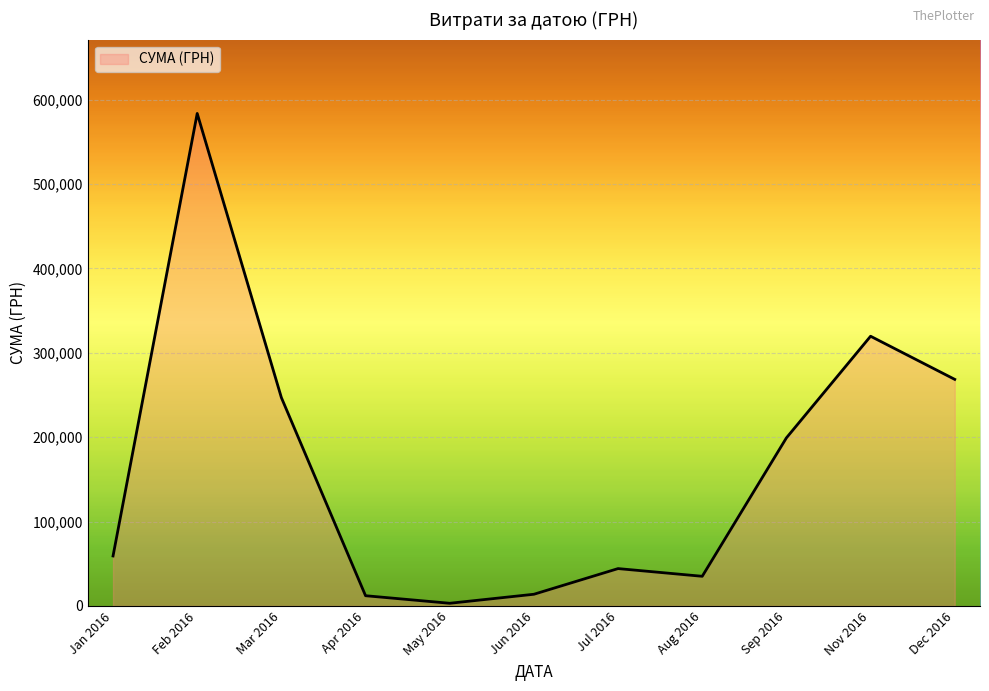

What is the change in value from Jul 2016 to Sep 2016?

+154886.6